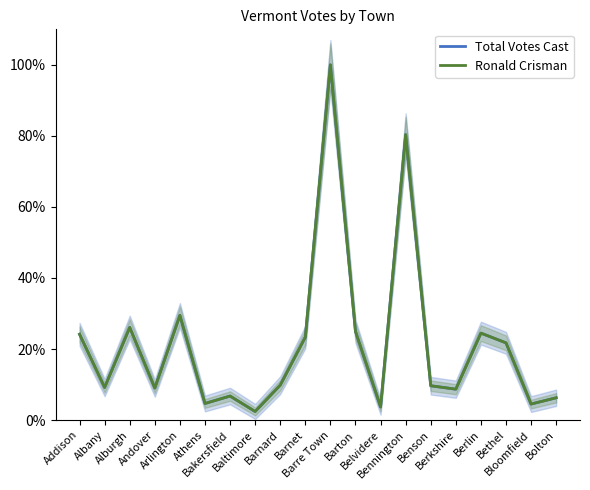

Rank the series by their maximum value, from lowest to highest.

Total Votes Cast, Ronald Crisman